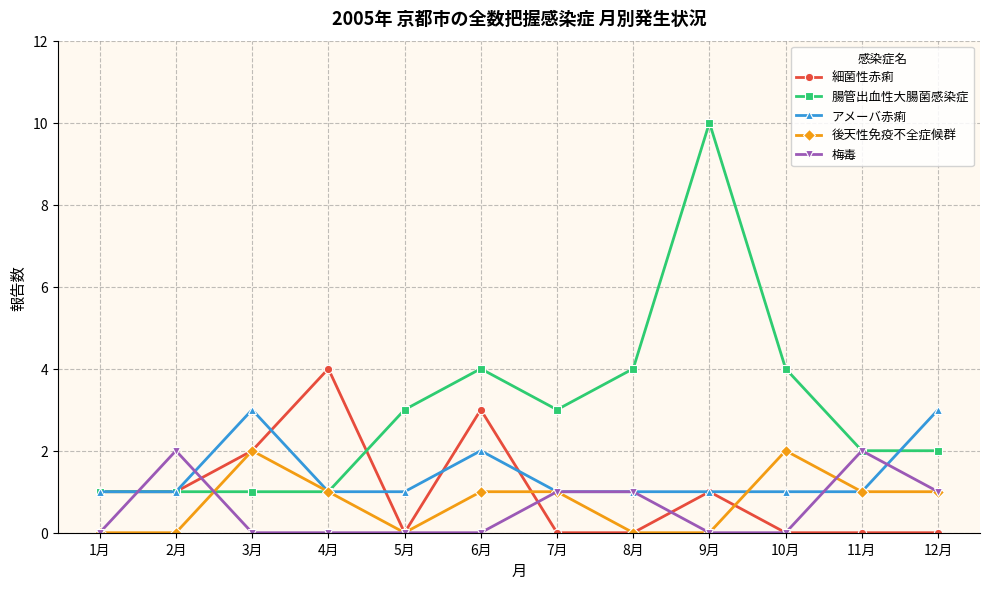

What is the difference between the maximum and second lowest values in the 後天性免疫不全症候群 series?

2